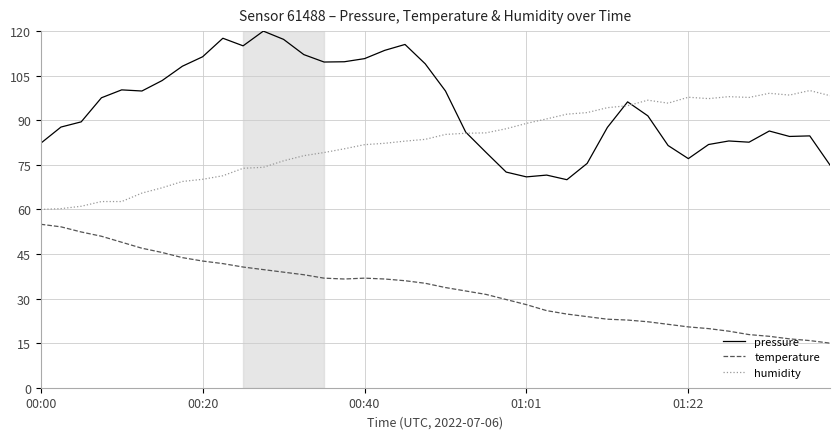

Which series has the widest spread of values?

pressure